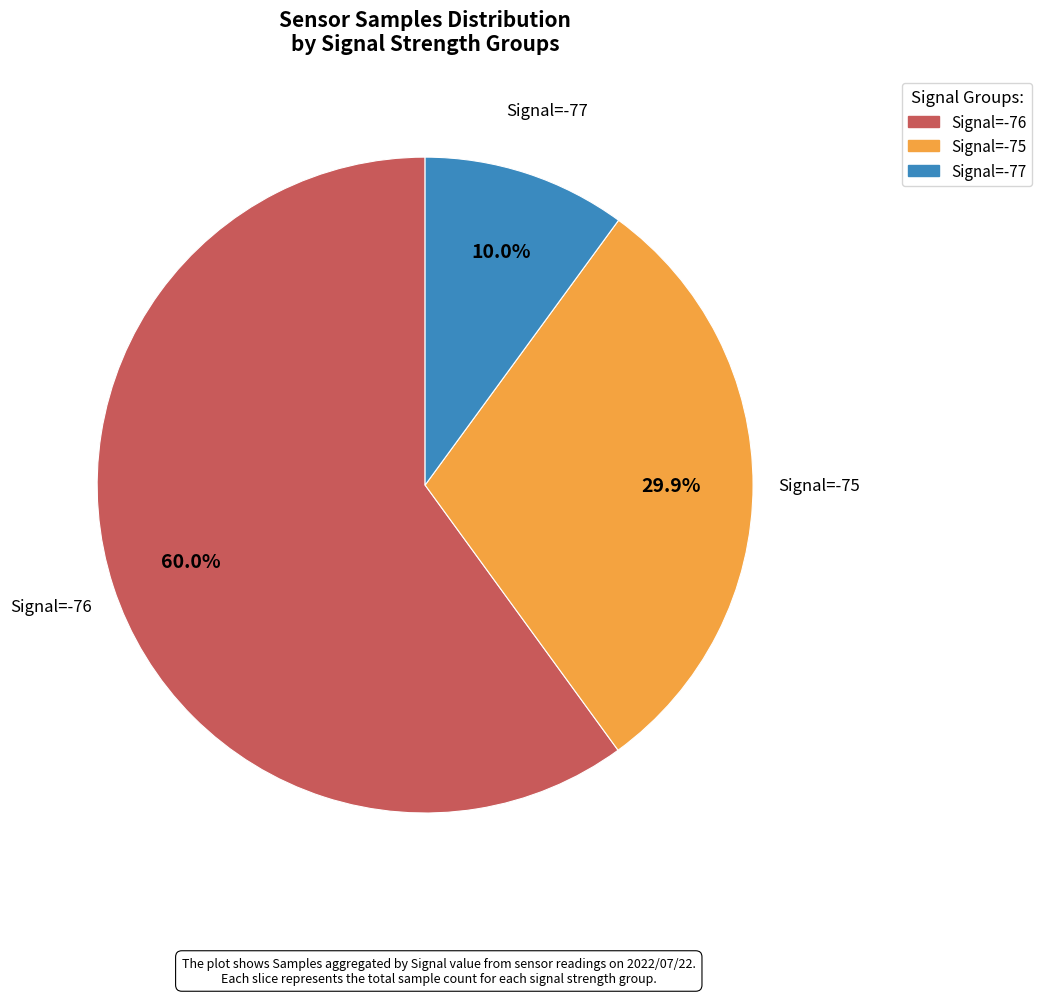

Does any single category account for the majority?

Yes